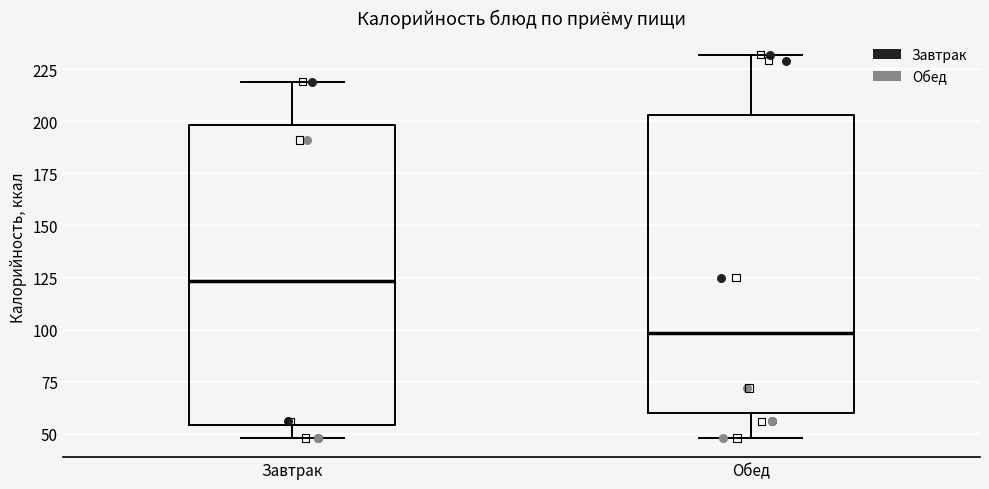

Reading left to right, read every box against the y-axis: the position of its median line, the range the box covers, and the ends of its whiskers. The values are not printed on the chart, so give them approximately, as read against the axis.

Завтрак: median 125, box 55 to 200, whiskers 50 to 220
Обед: median 100, box 60 to 205, whiskers 50 to 230